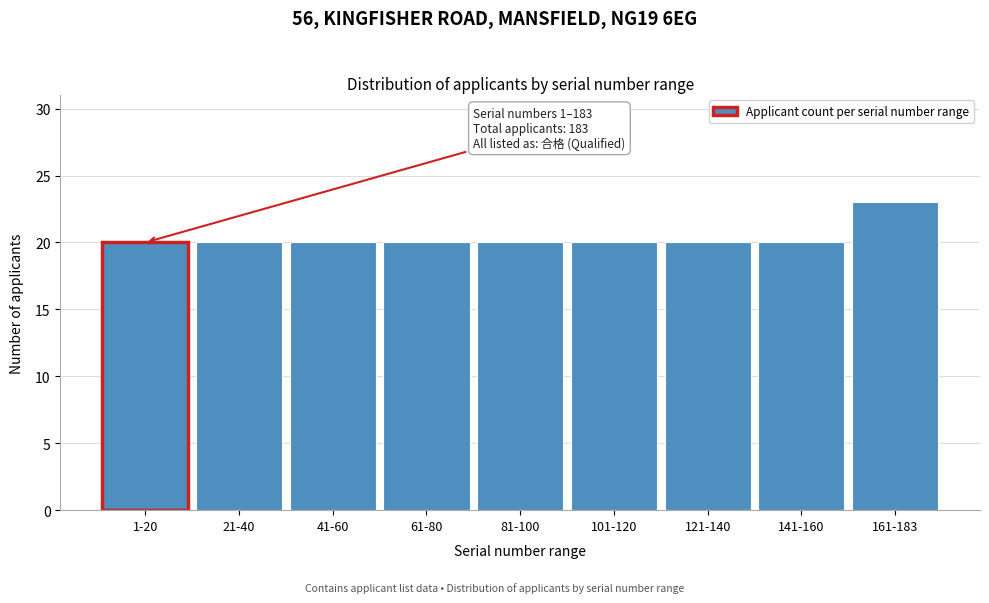

Reading left to right, extract all data points from this chart.

20	20	20	20	20	20	20	20	23